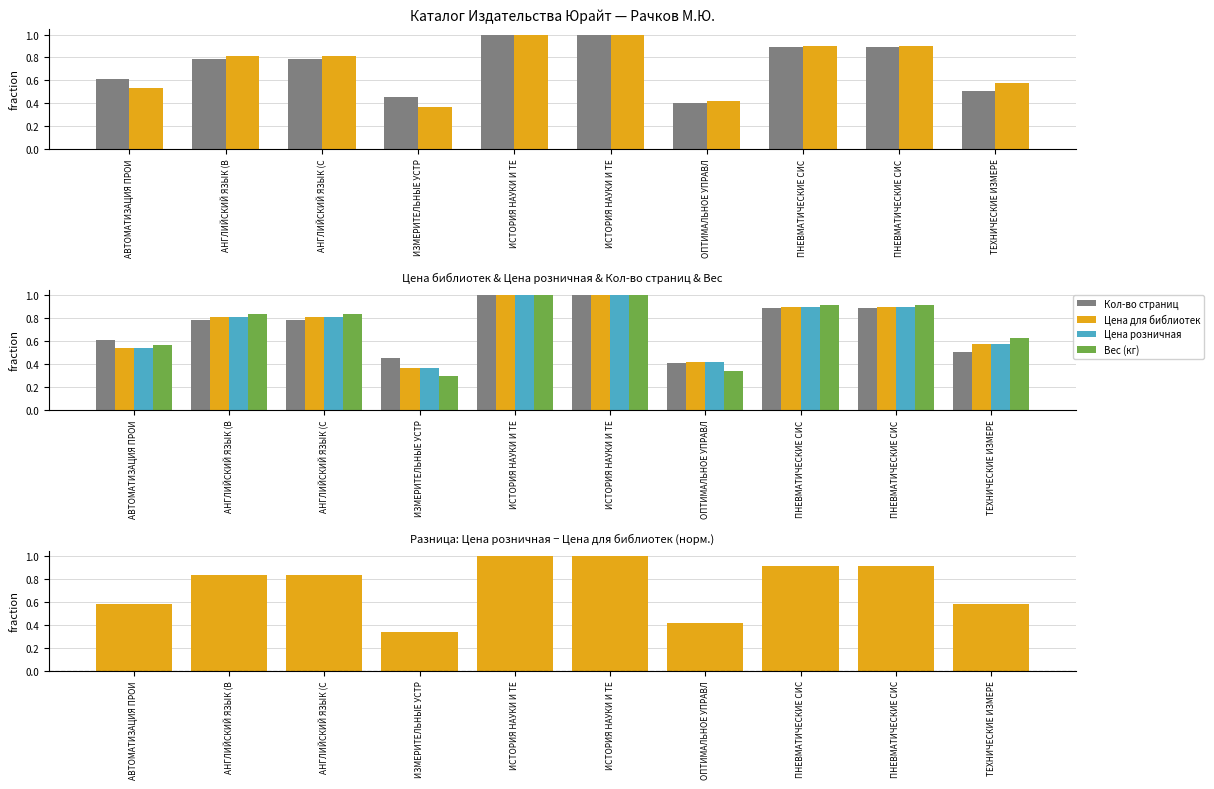

How many series are shown in this chart?

5